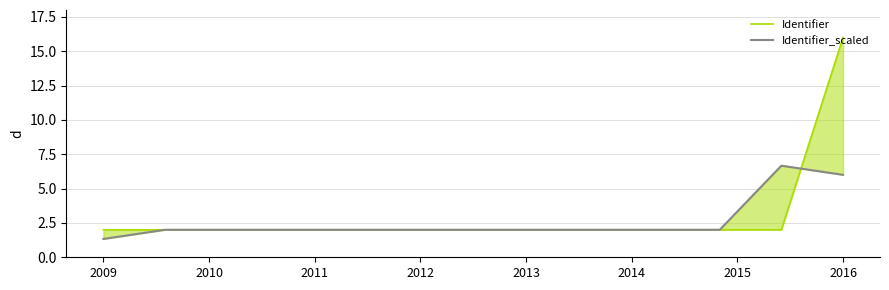

Which series has the largest total across all categories?

Identifier